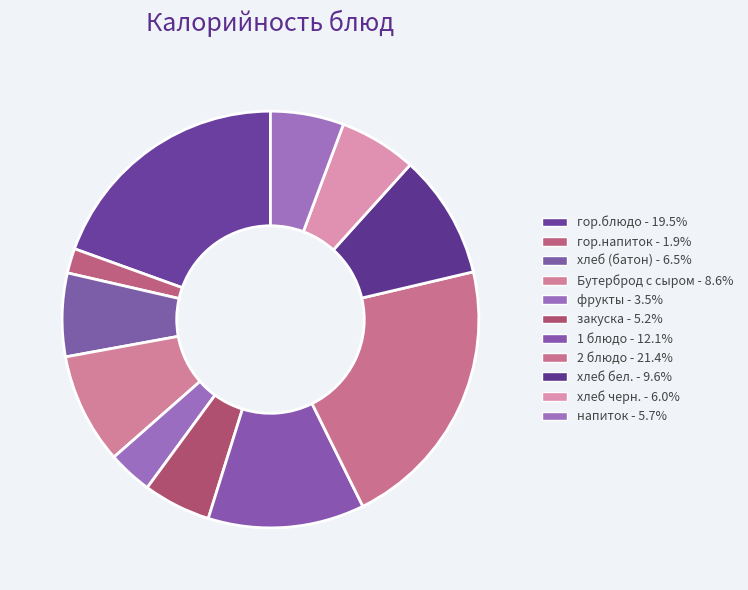

To the nearest percent, what portion does хлеб бел. represent?

10%